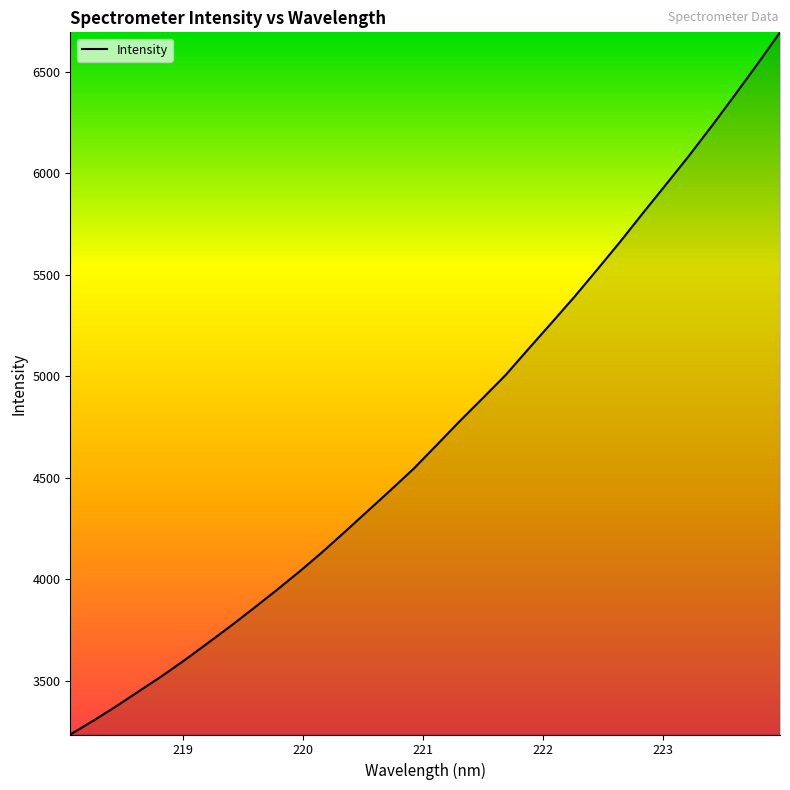

How many lines are shown in the chart?

1